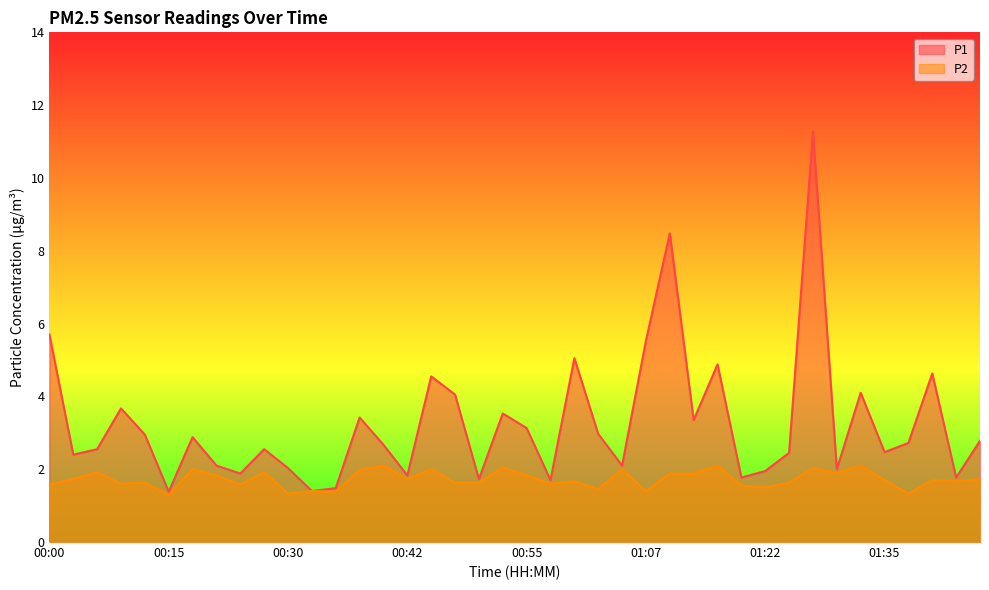

Reading left to right, list all the values displayed in this chart.

P1: 5.7	2.4	2.5	3.7	3.0	1.4	2.9	2.1	1.9	2.5	2.0	1.4	1.5	3.4	2.7	1.8	4.5	4.0	1.7	3.5	3.1	1.7	5.0	3.0	2.1	5.5	8.5	3.4	4.9	1.8	1.9	2.5	11.3	2.0	4.1	2.5	2.7	4.6	1.8	2.8
P2: 1.6	1.7	1.9	1.6	1.6	1.3	2.0	1.8	1.6	1.9	1.3	1.4	1.4	2.0	2.1	1.7	2.0	1.6	1.6	2.0	1.8	1.6	1.7	1.4	2.0	1.4	1.9	1.9	2.1	1.6	1.5	1.6	2.0	1.9	2.1	1.7	1.3	1.7	1.7	1.7